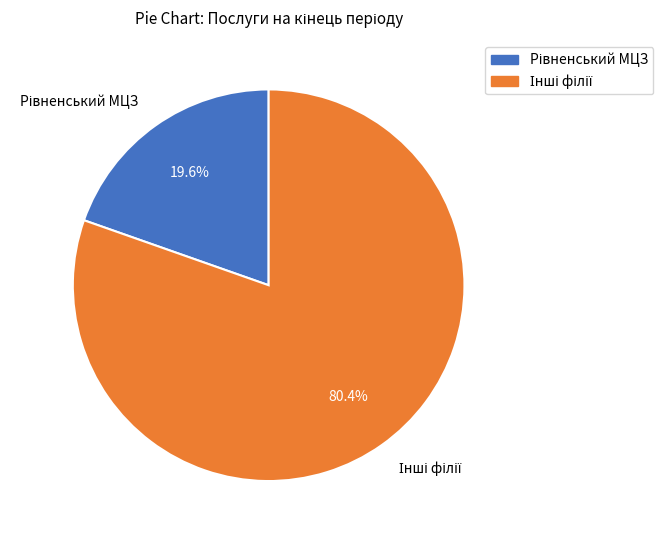

Does any single category account for the majority?

Yes